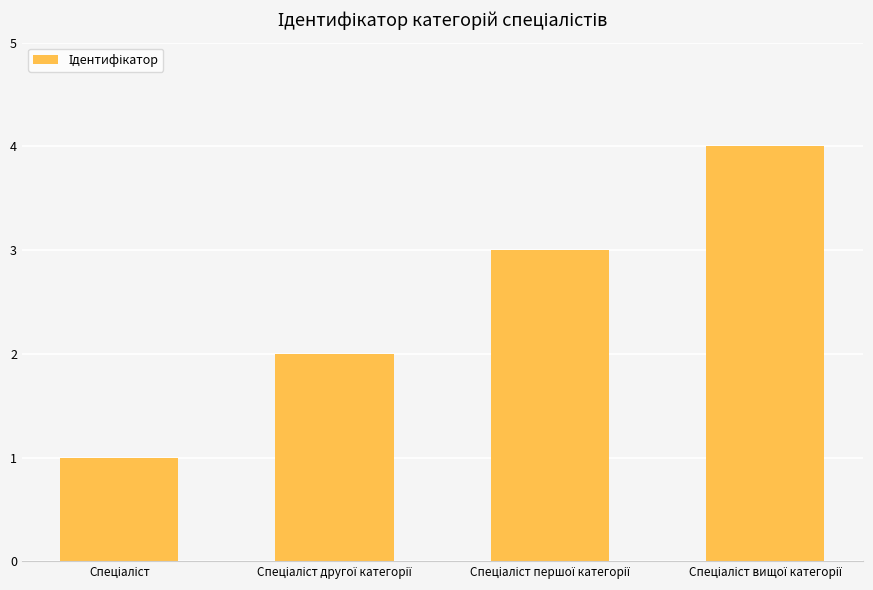

What is the difference between the maximum and minimum values?

3